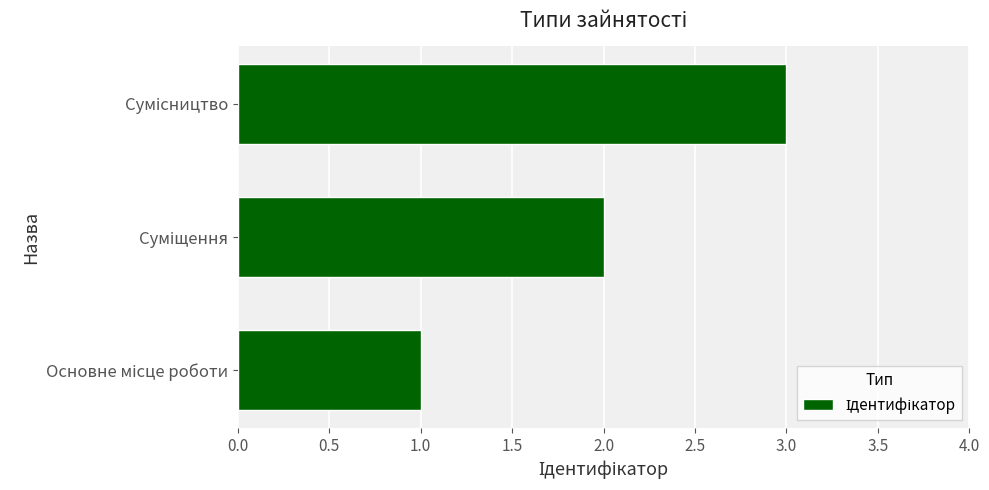

What is the sum of all values?

6